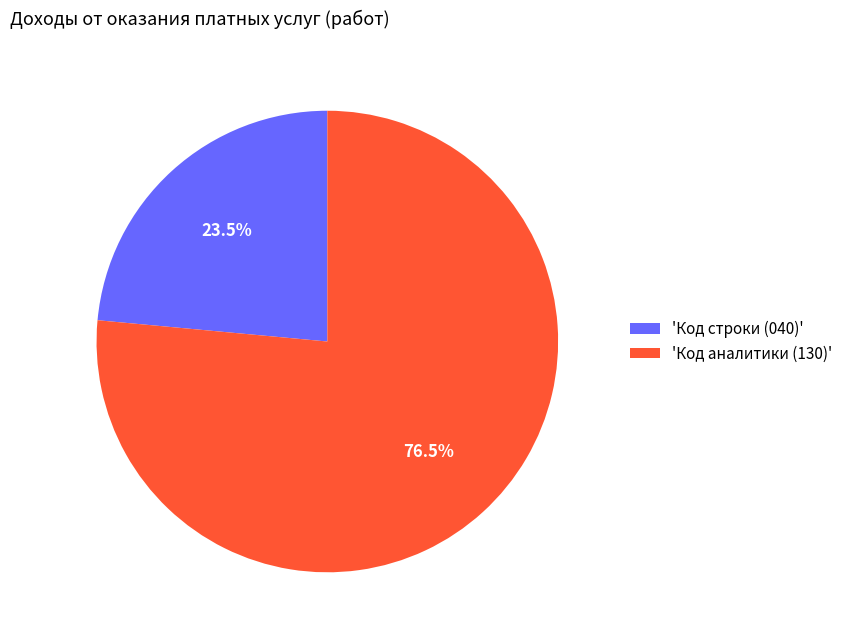

Which category has the smallest portion of the pie?

'Код строки (040)'